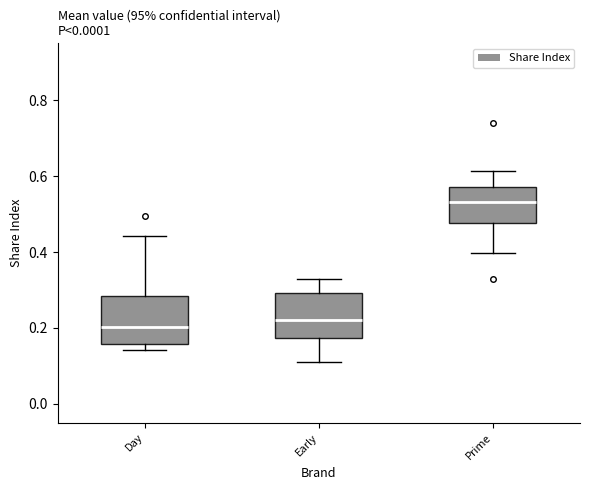

Reading left to right, read every box against the y-axis: the position of its median line, the range the box covers, and the ends of its whiskers. The values are not printed on the chart, so give them approximately, as read against the axis.

Day: median 0.20, box 0.16 to 0.28, whiskers 0.14 to 0.44
Early: median 0.22, box 0.18 to 0.30, whiskers 0.10 to 0.32
Prime: median 0.54, box 0.48 to 0.58, whiskers 0.40 to 0.62